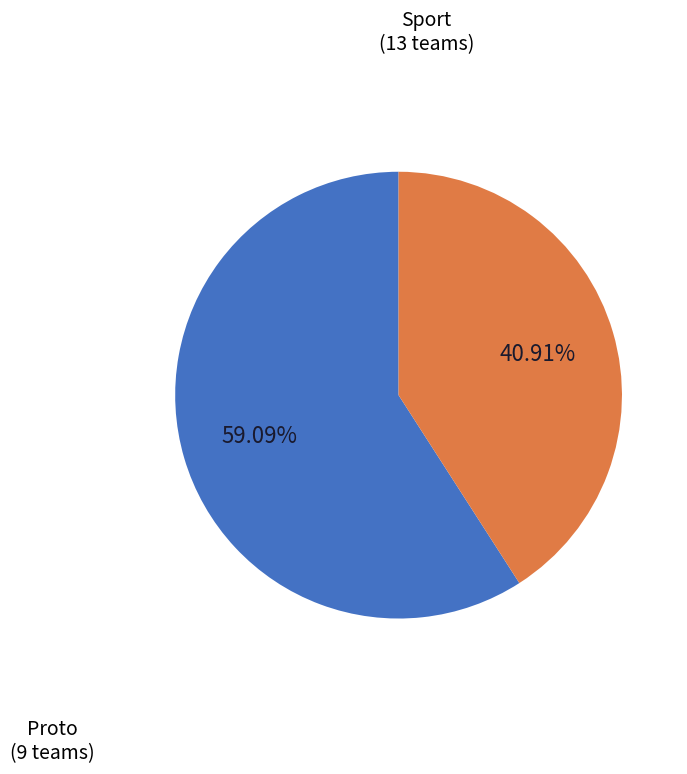

Do Proto and Sport together represent more than half of the pie?

Yes